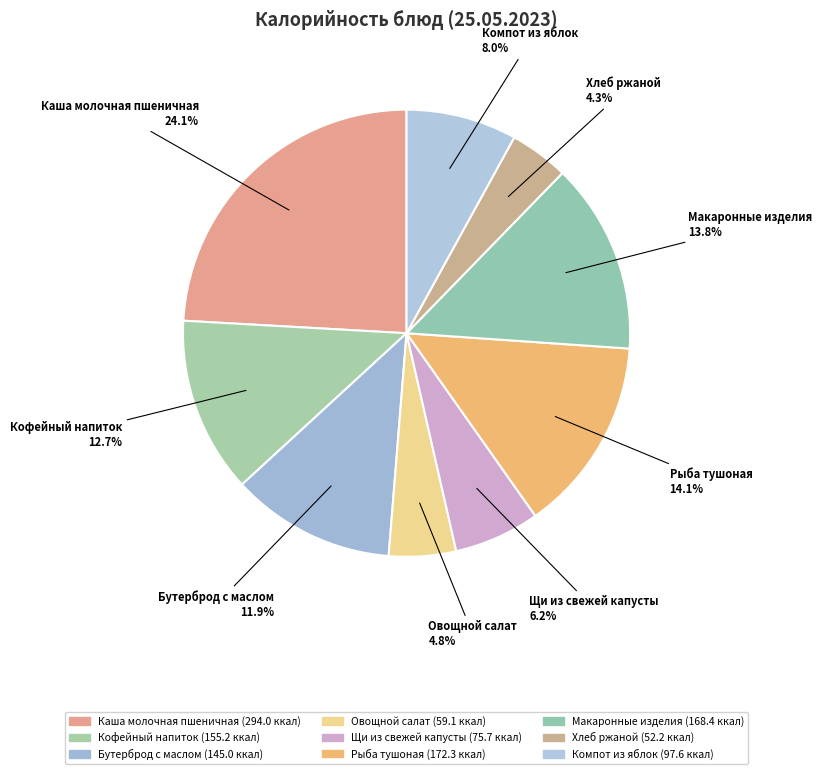

Does Хлеб ржаной account for over 50% of the chart?

No